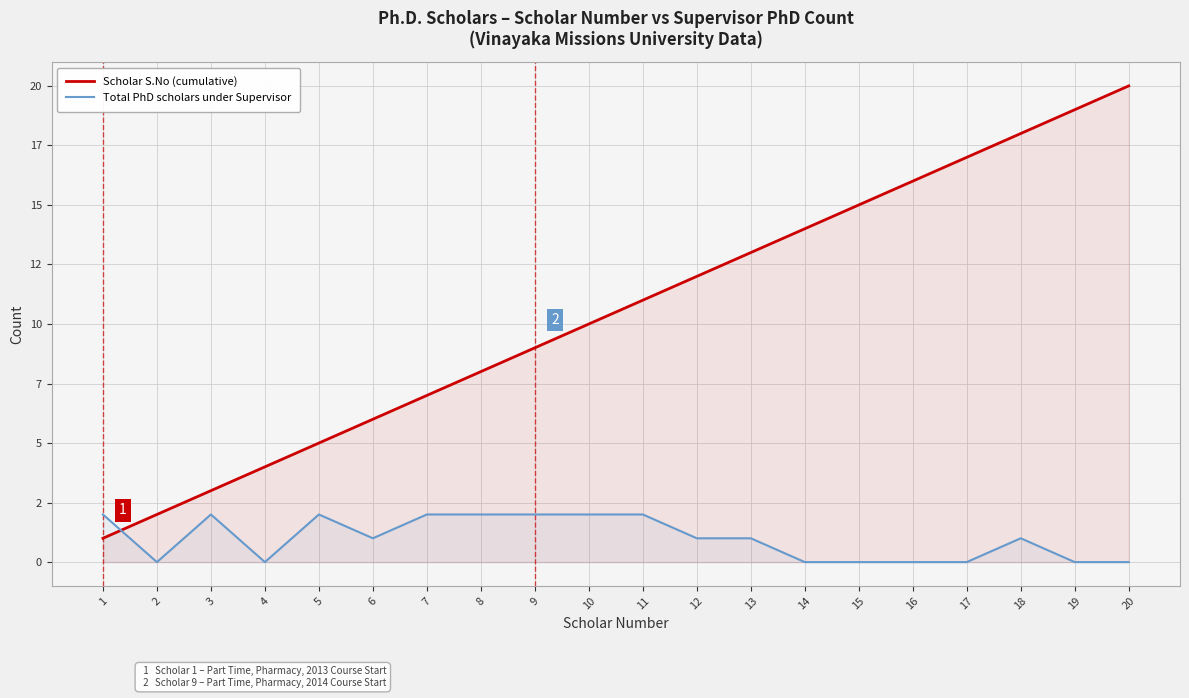

Read the Scholar S.No (cumulative) value at 12, to the nearest 10.

10